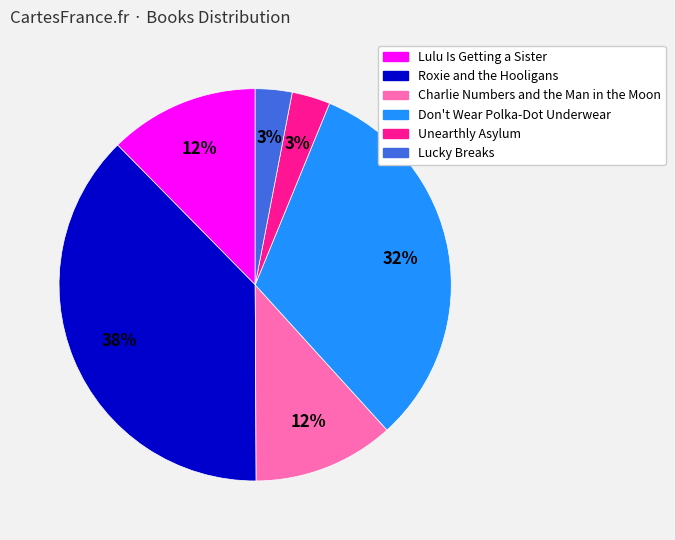

Between Lulu Is Getting a Sister and Unearthly Asylum, which is larger?

Lulu Is Getting a Sister